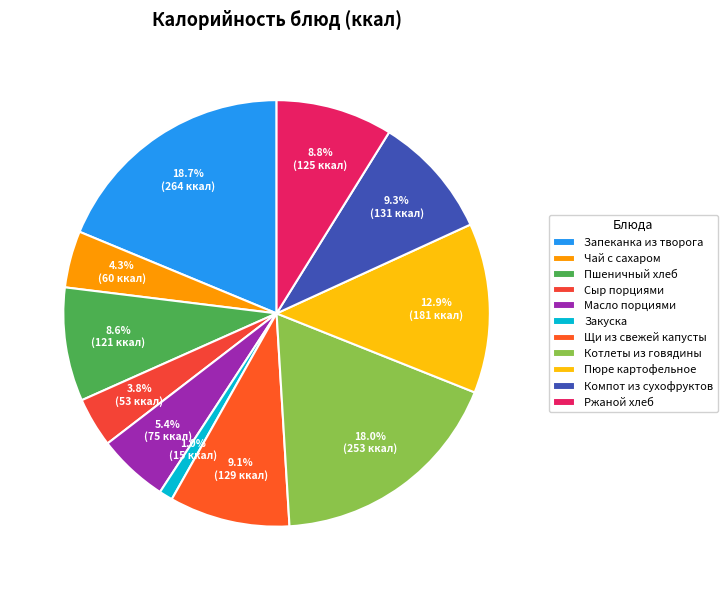

What percentage do Котлеты из говядины and Чай с сахаром together represent?

22.3%